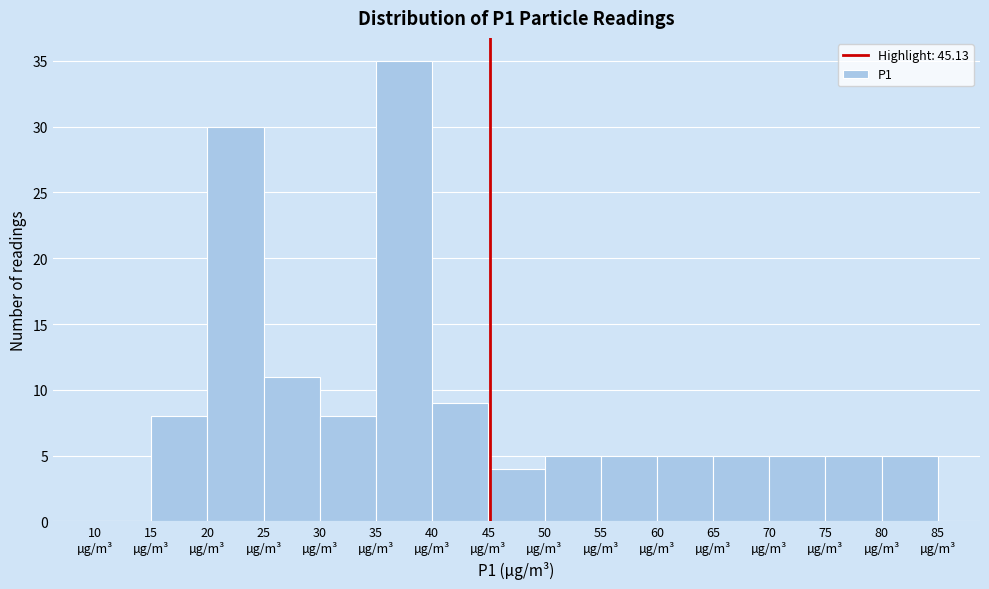

Which range on the x-axis has the tallest bar?

35 to 40